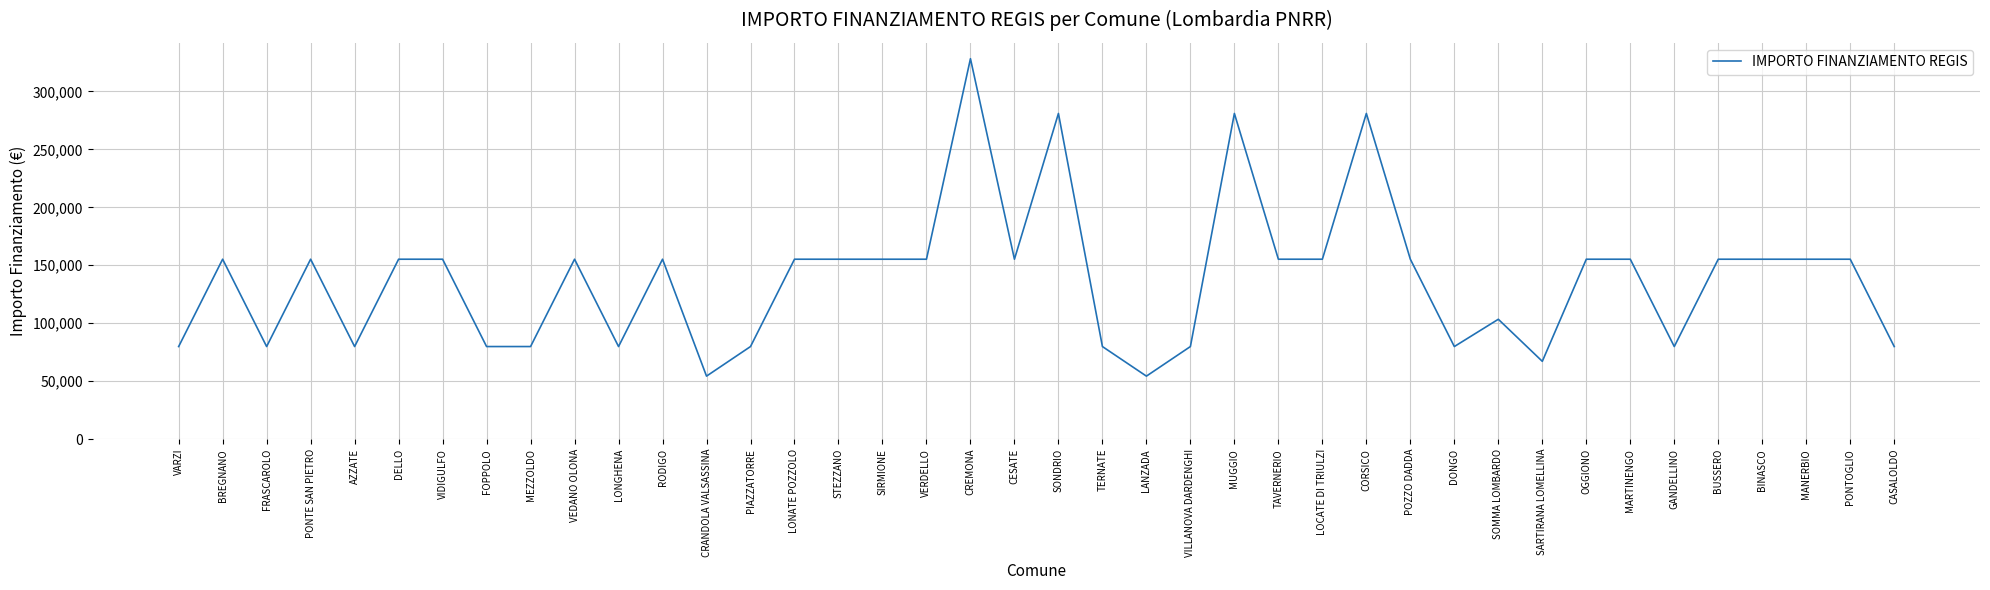

What is the greatest value displayed?

328160